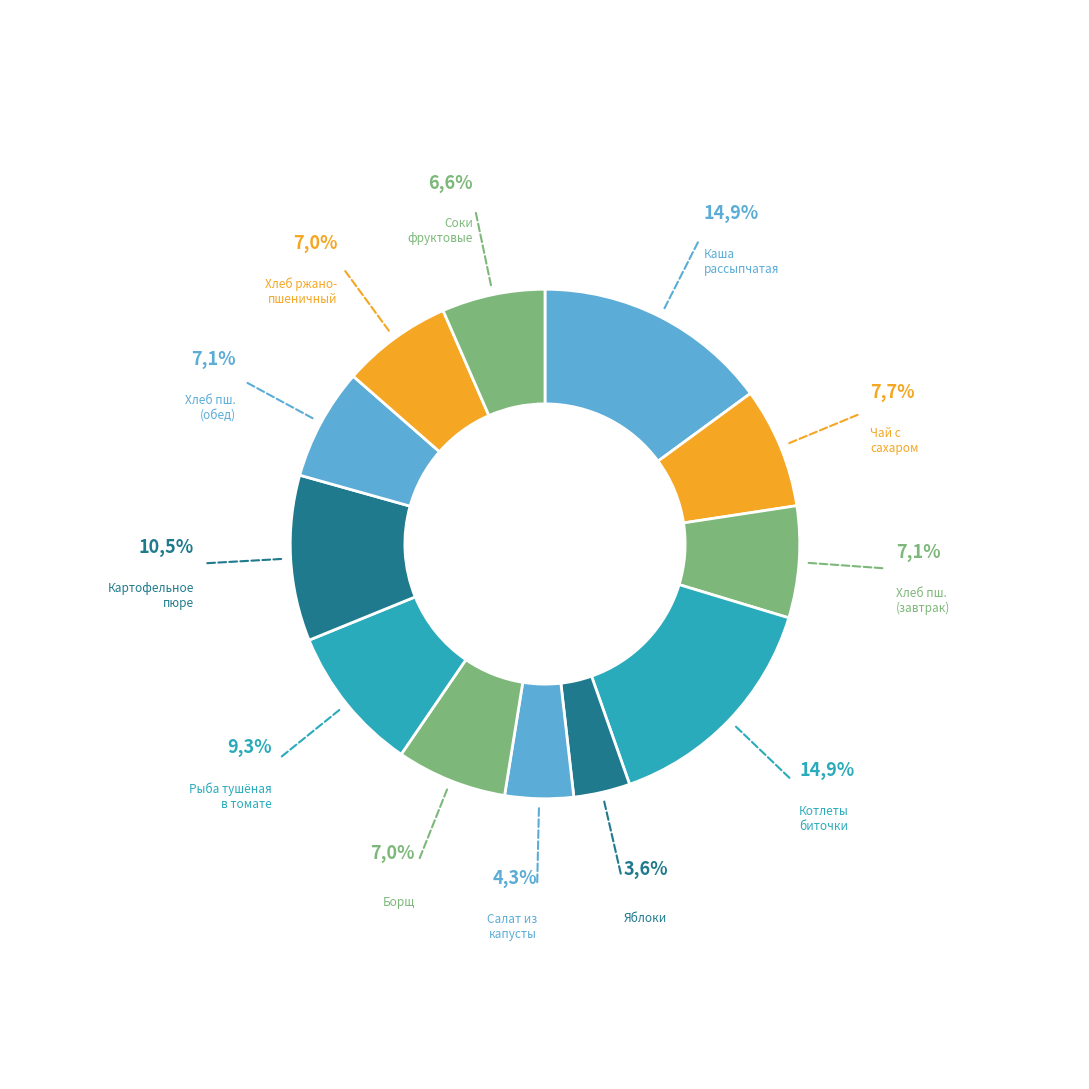

How much of the chart is everything except котлеты биточки шницели?

85.1%